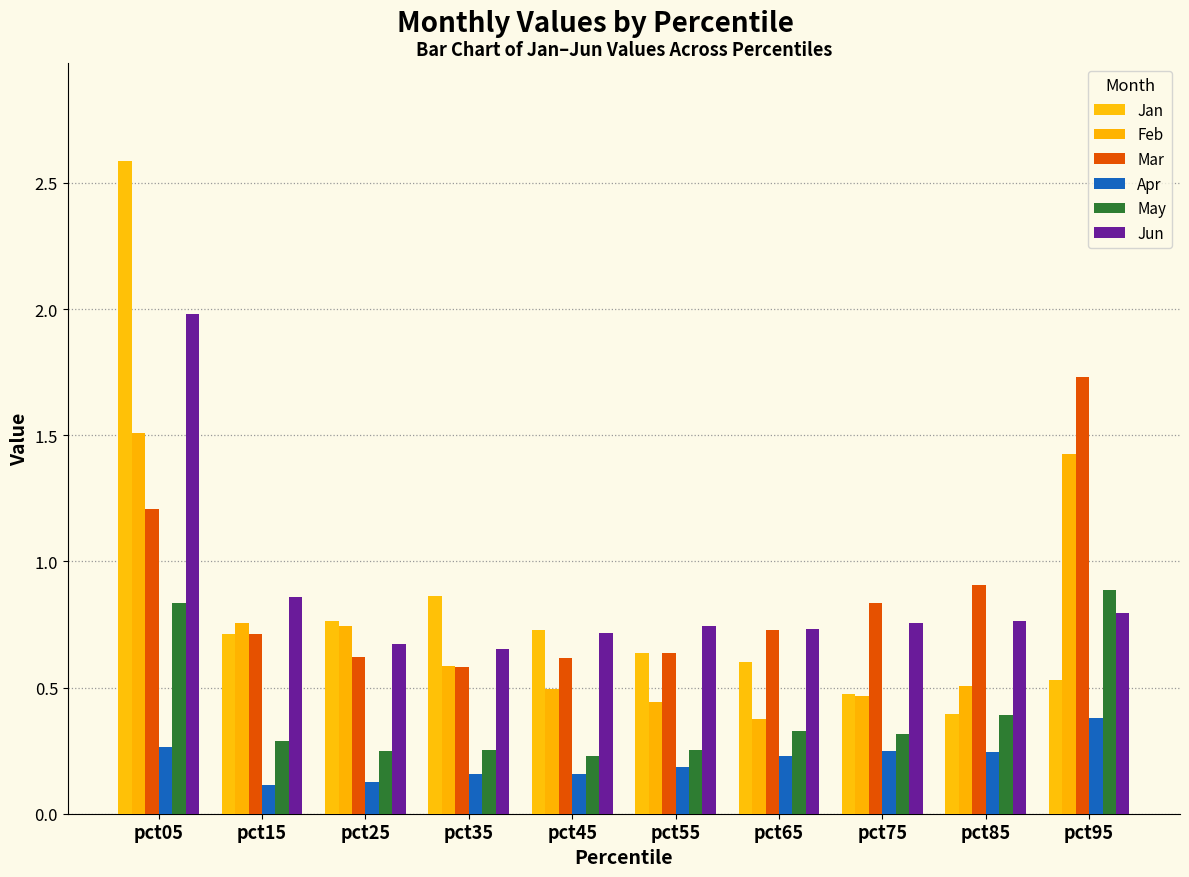

At how many categories does at least one series exceed 0?

10